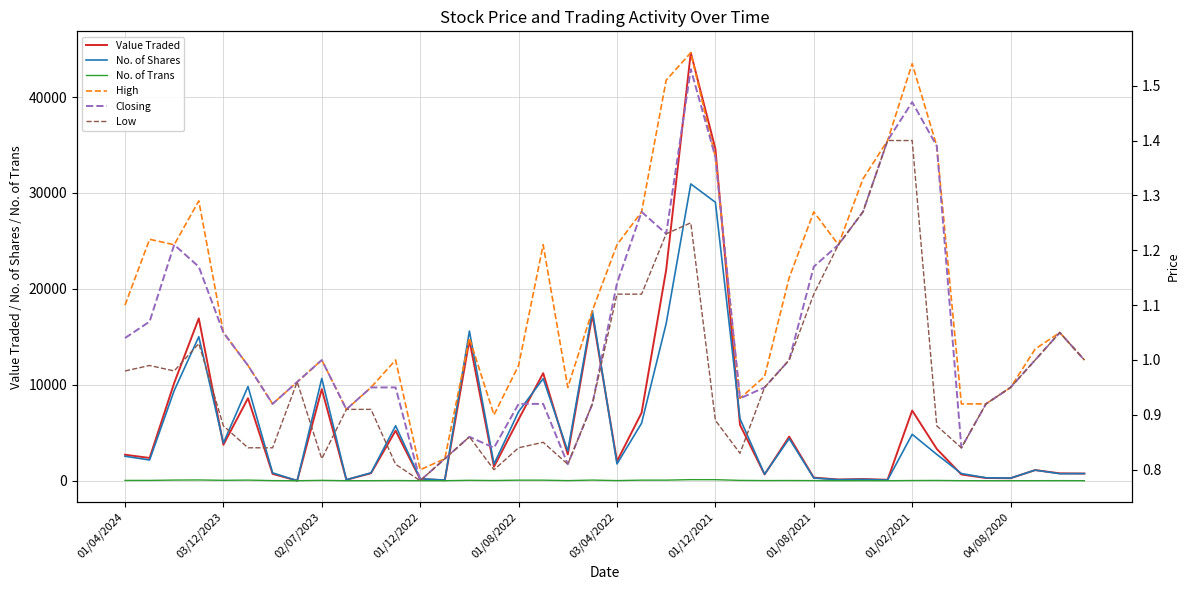

Which series has the largest total across all categories?

Value Traded